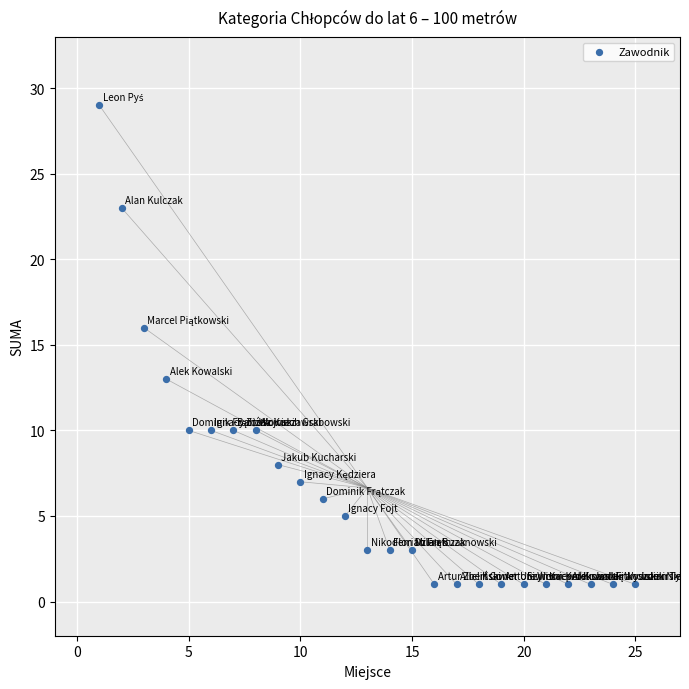

What is the range of X values (max minus min)?

24